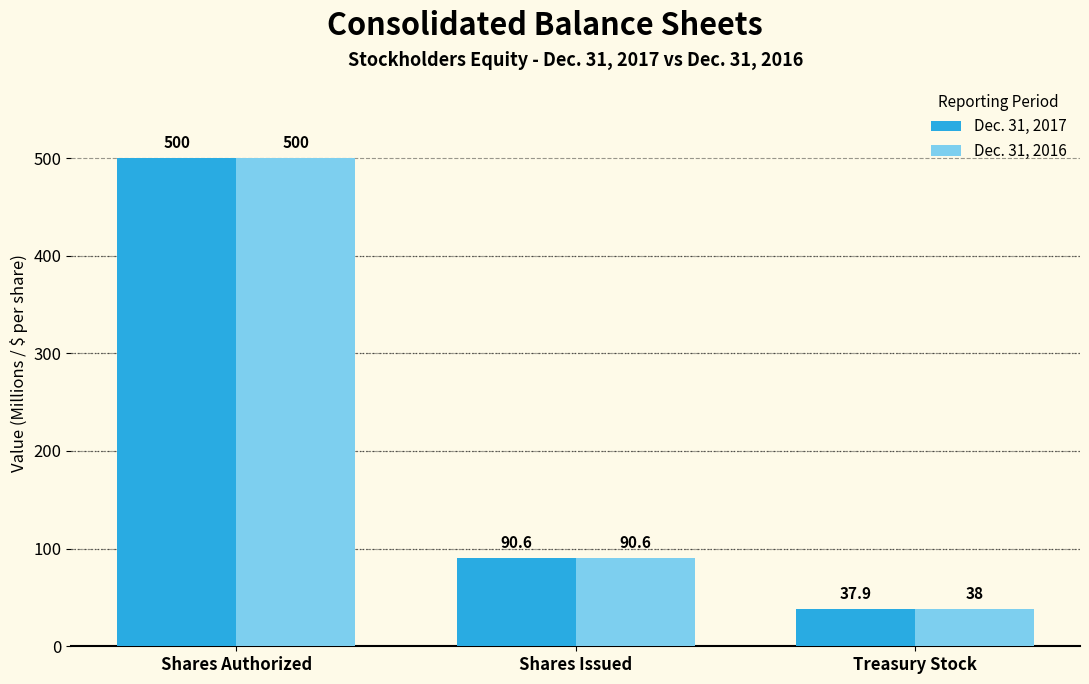

List the labels in order of Dec. 31, 2017 value, largest first.

Shares Authorized, Shares Issued, Treasury Stock